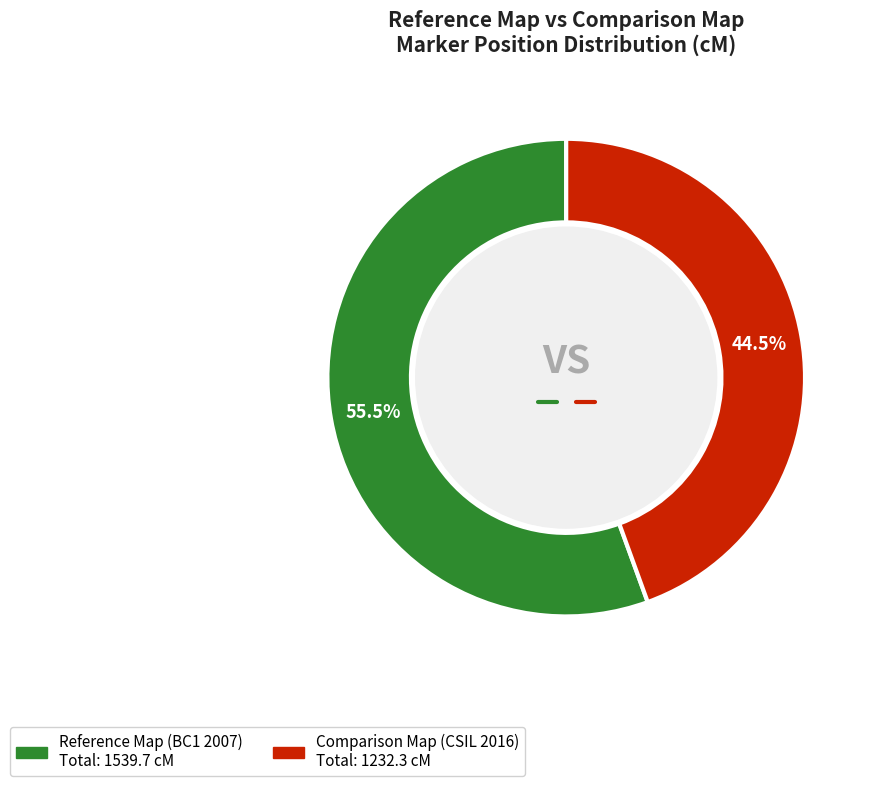

Is there a majority slice in this chart?

Yes